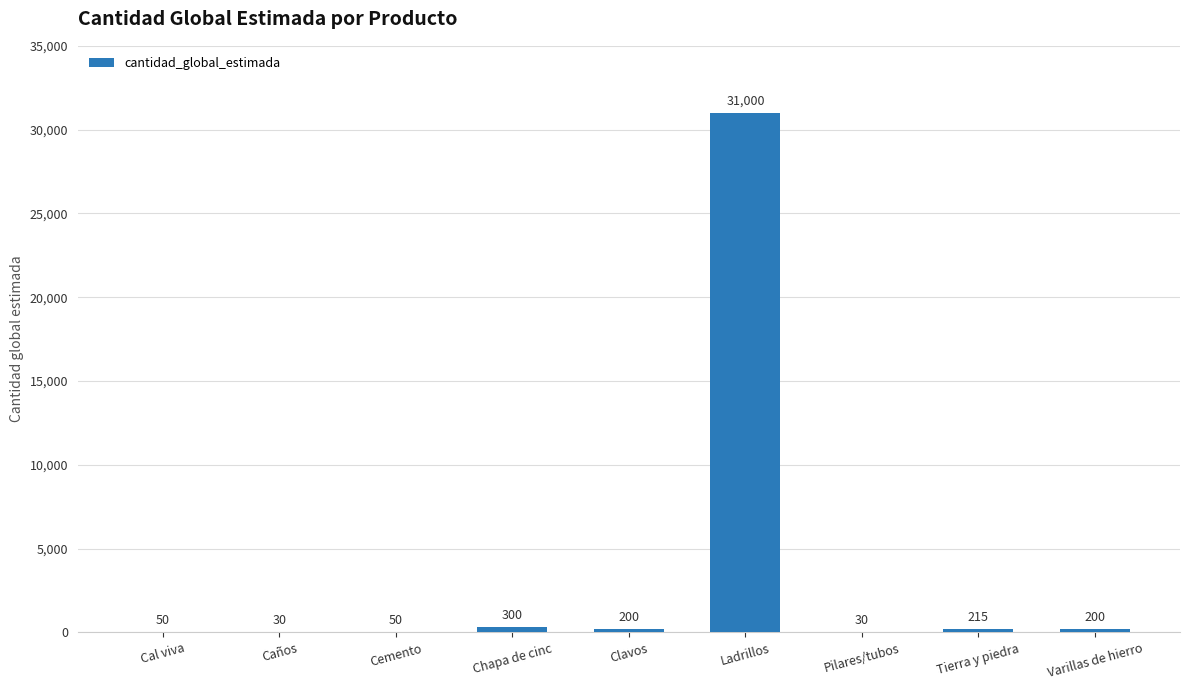

Reading left to right, transcribe all the data shown in this chart.

Cal viva=50	Caños=30	Cemento=50	Chapa de cinc=300	Clavos=200	Ladrillos=31000	Pilares/tubos=30	Tierra y piedra=215	Varillas de hierro=200